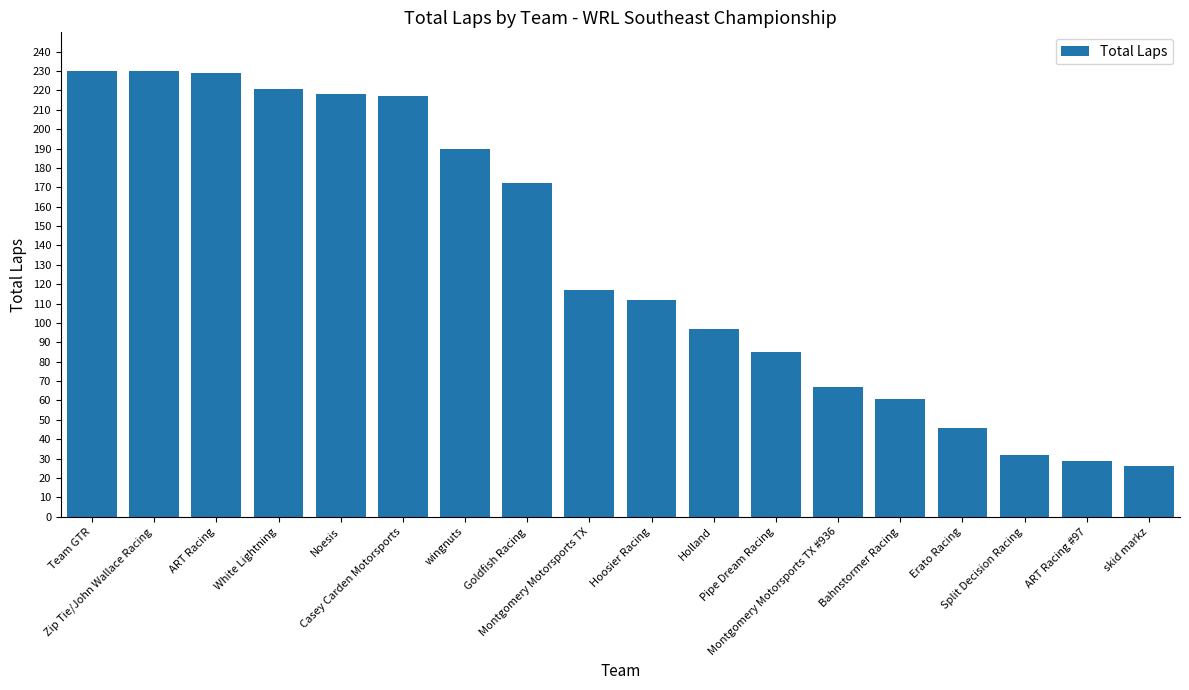

What is the maximum value shown in the chart?

230